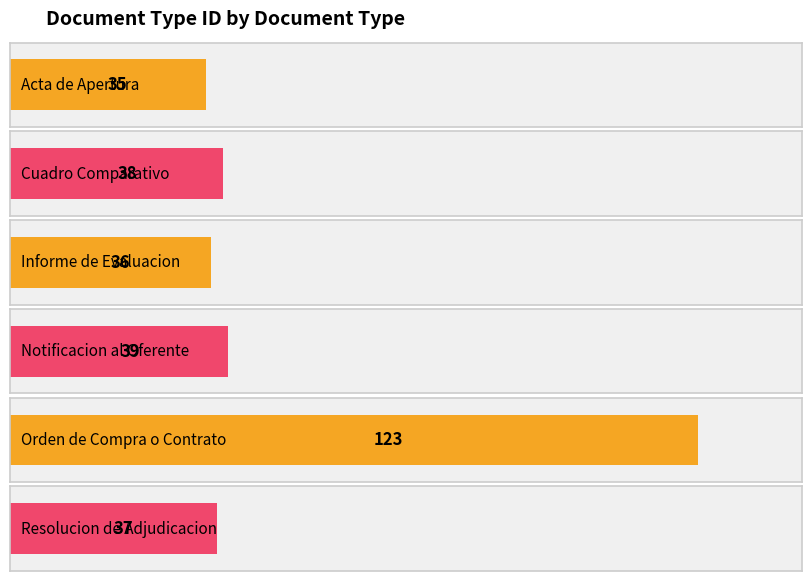

What is the ratio of the value at Notificacion al Oferente to the value at Notificacion al Oferente?

1.0